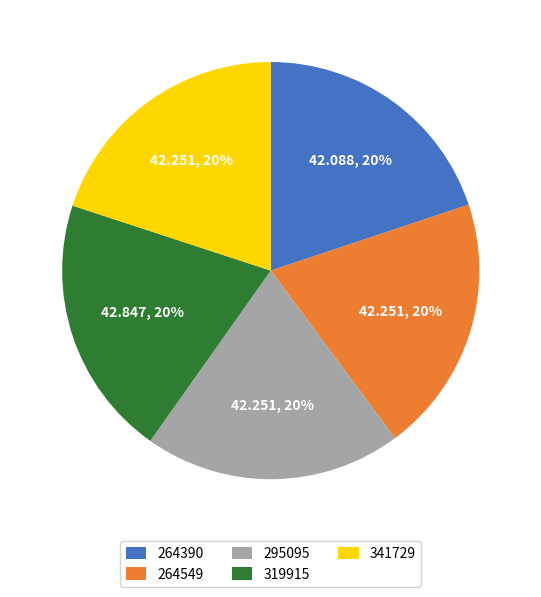

Is it true that 341729 is 33% of the pie?

False